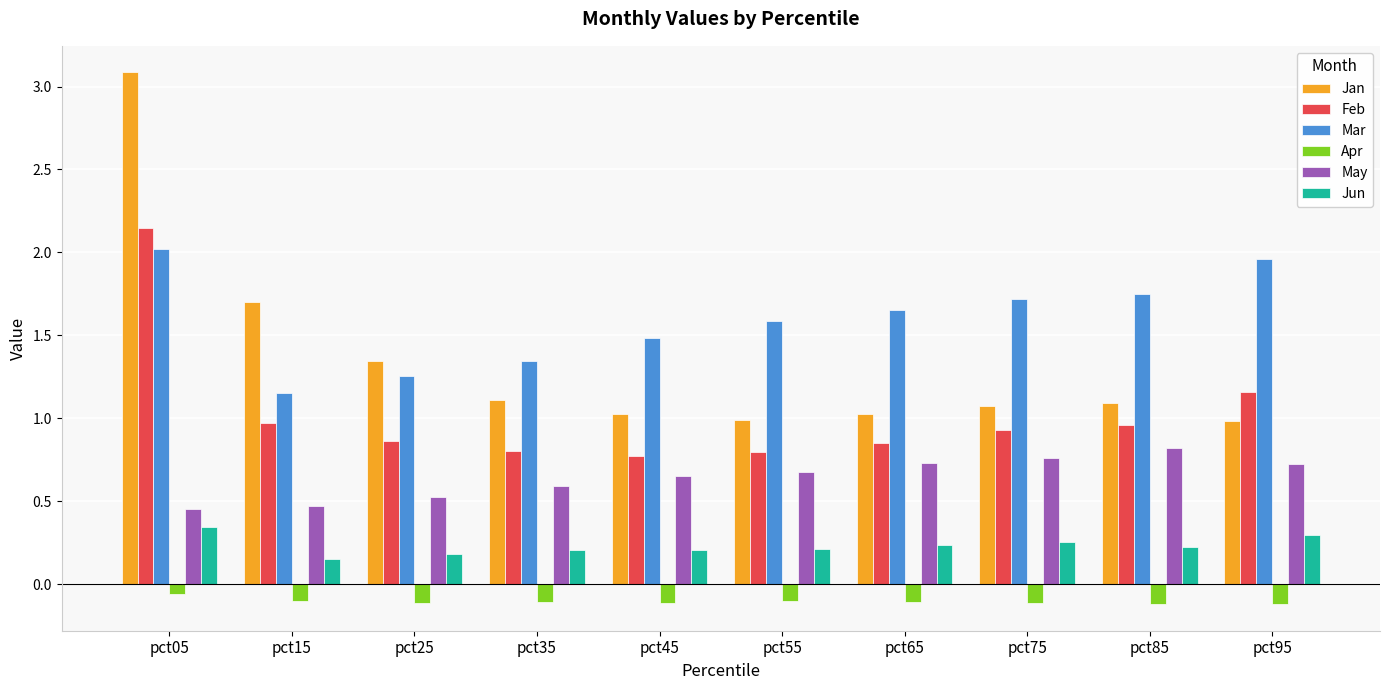

What is the spread (max minus min) of values at pct45?

1.6